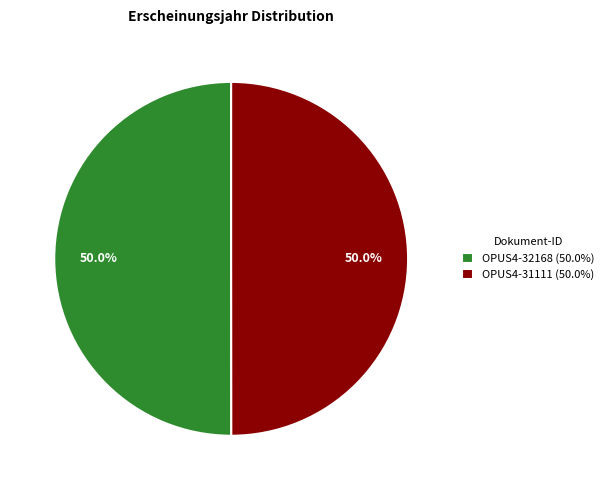

Is the sum of OPUS4-31111 (50.0%) and OPUS4-32168 (50.0%) greater than half?

Yes